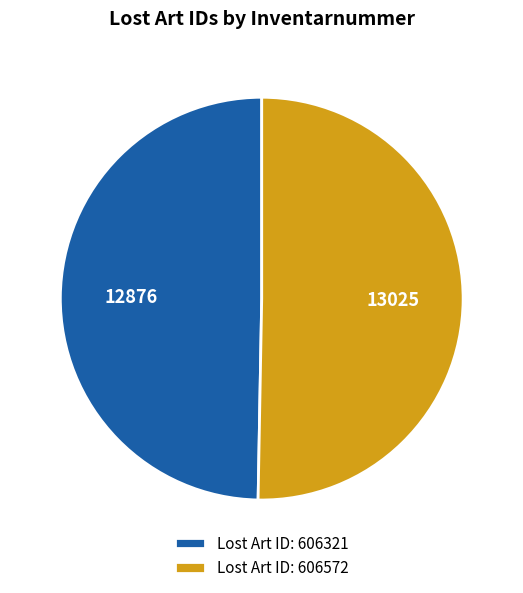

The Lost Art ID: 606321 slice represents 50% of the pie. True or false?

True